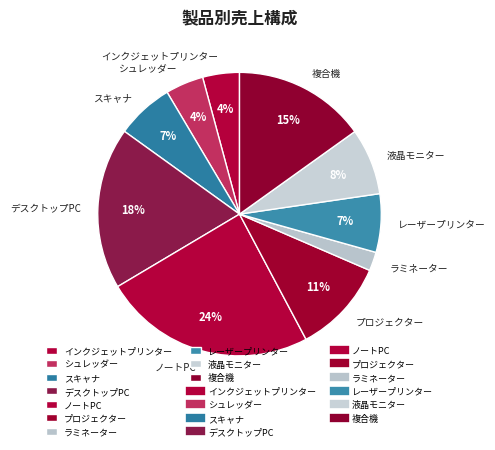

How many slices are in this pie chart?

10